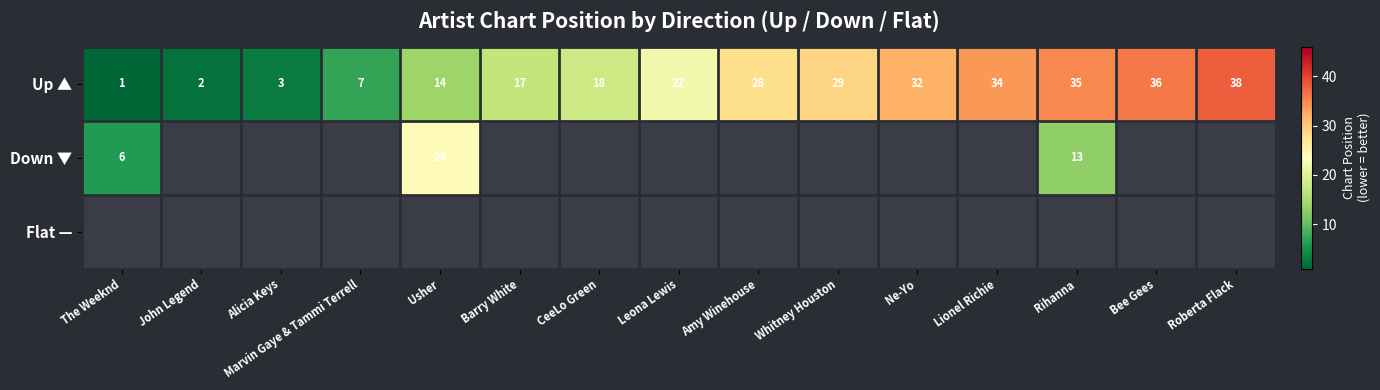

What is the sum of all Up ▲ values?

316